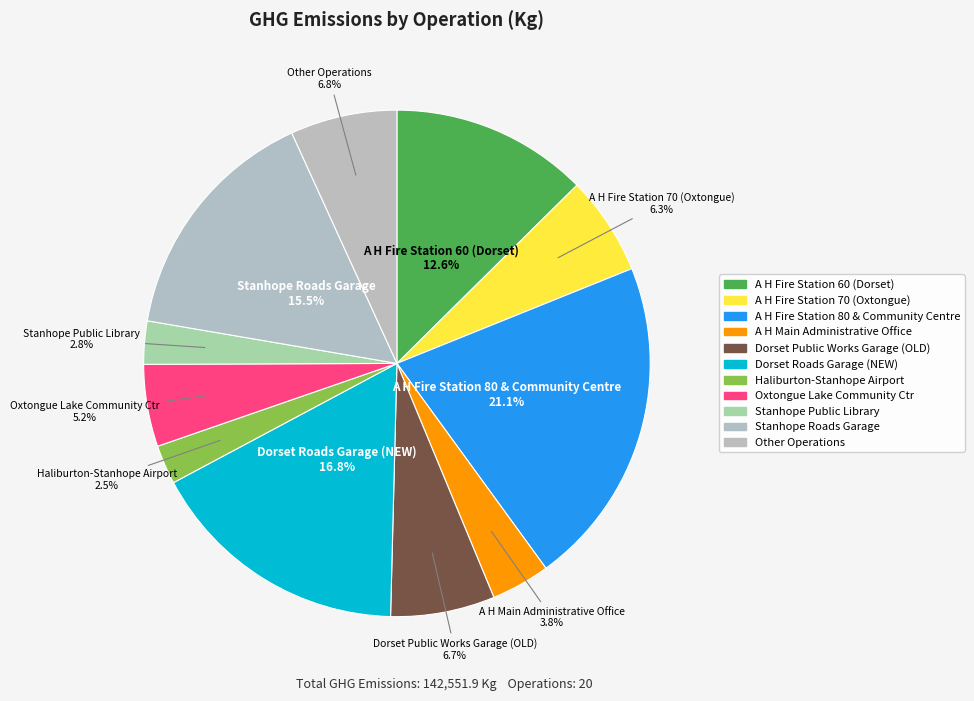

How many slices are in this pie chart?

11